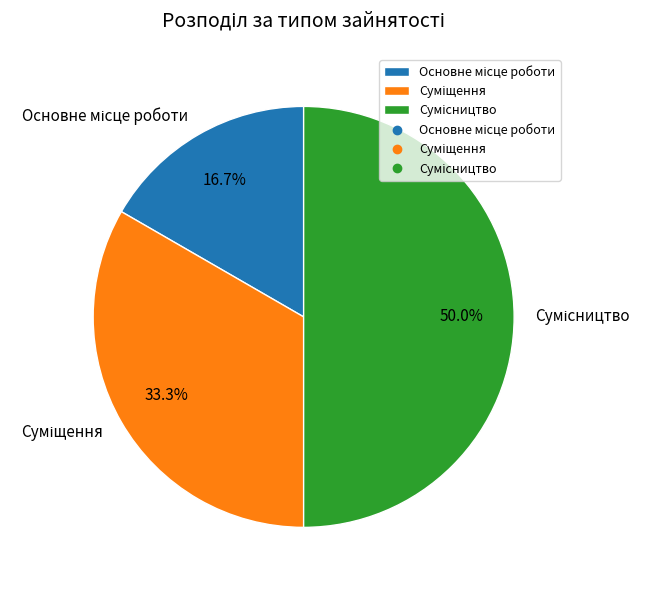

Does Сумісництво account for over 50% of the chart?

No